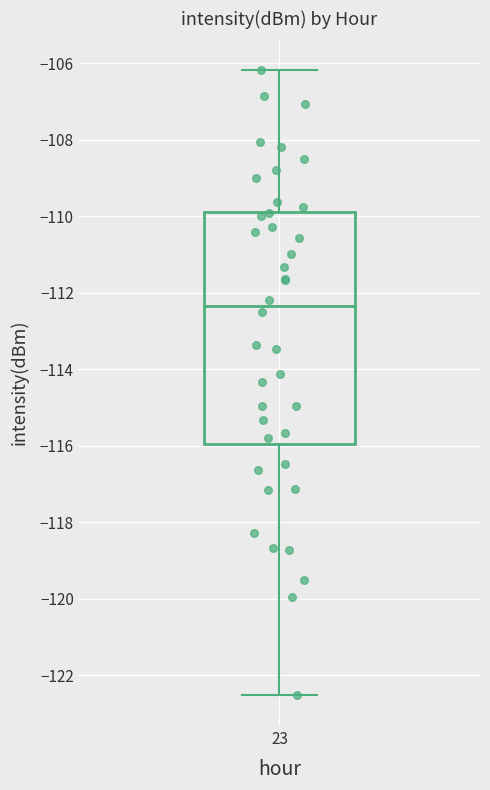

Where does the lower whisker of the box at x = 23 end on the y-axis? The values are not printed on the chart, so give them approximately, as read against the axis.

-122.6